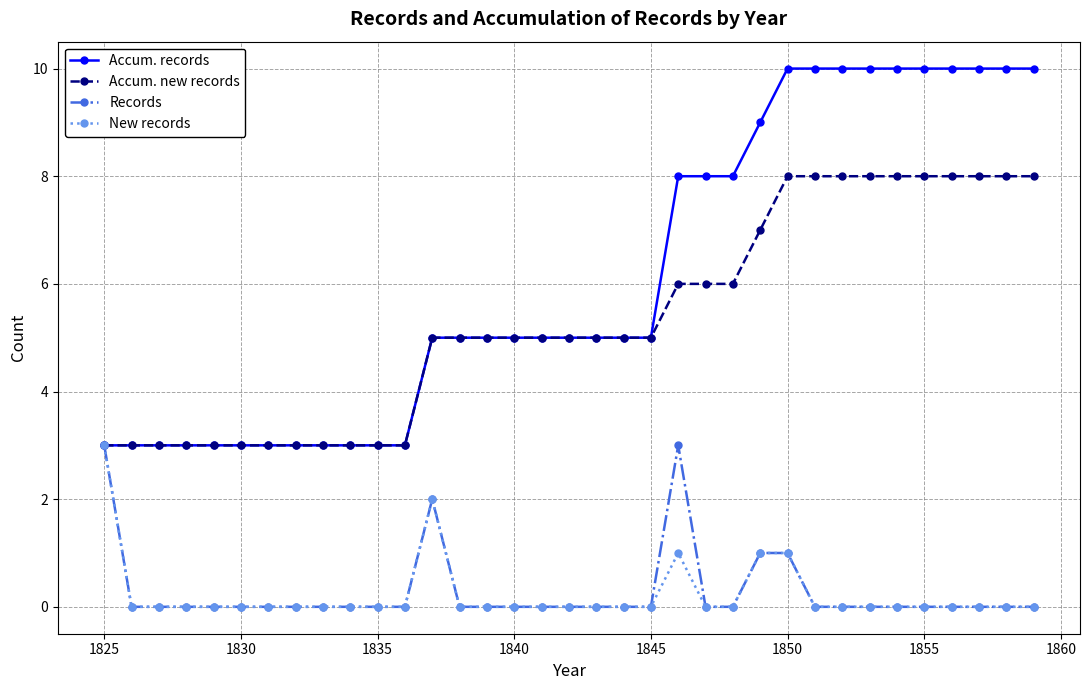

What is the highest value of the Records series?

3